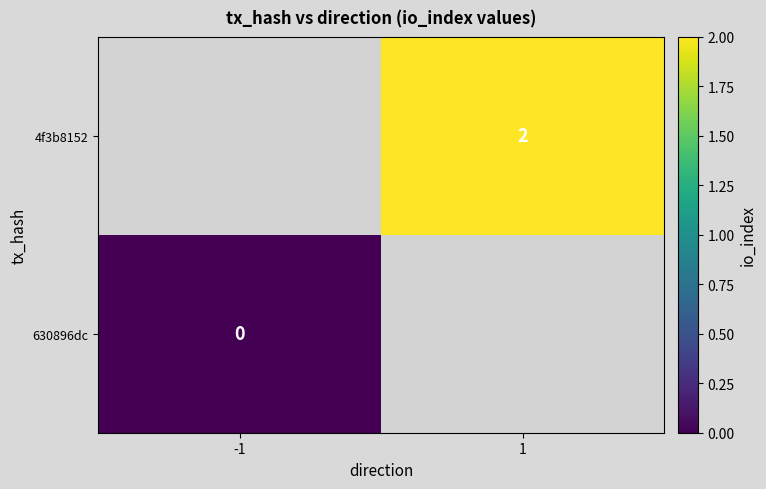

The 4f3b8152 series shows 2 at 1. True or false?

True